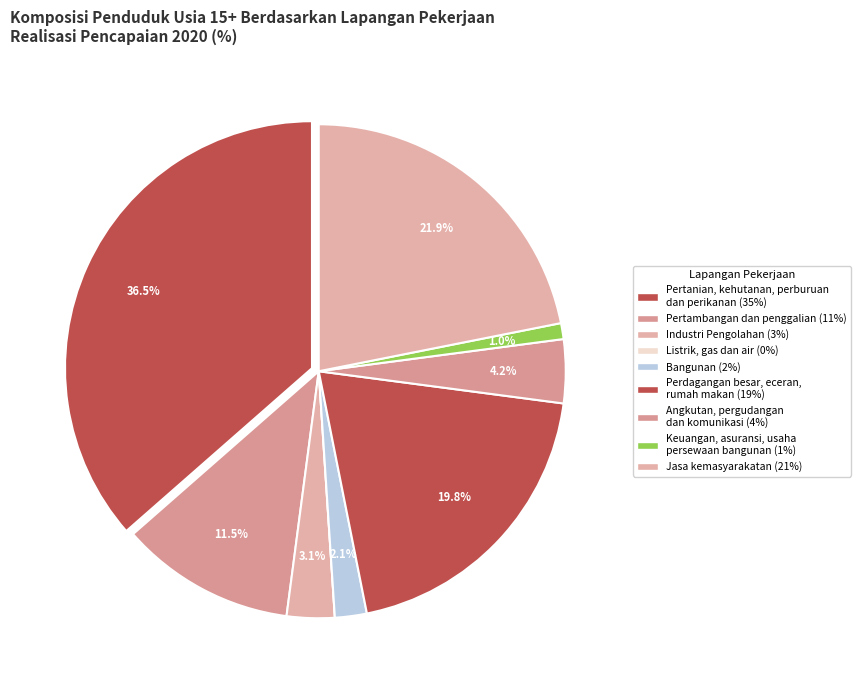

Is there any slice that represents more than half of the pie?

No